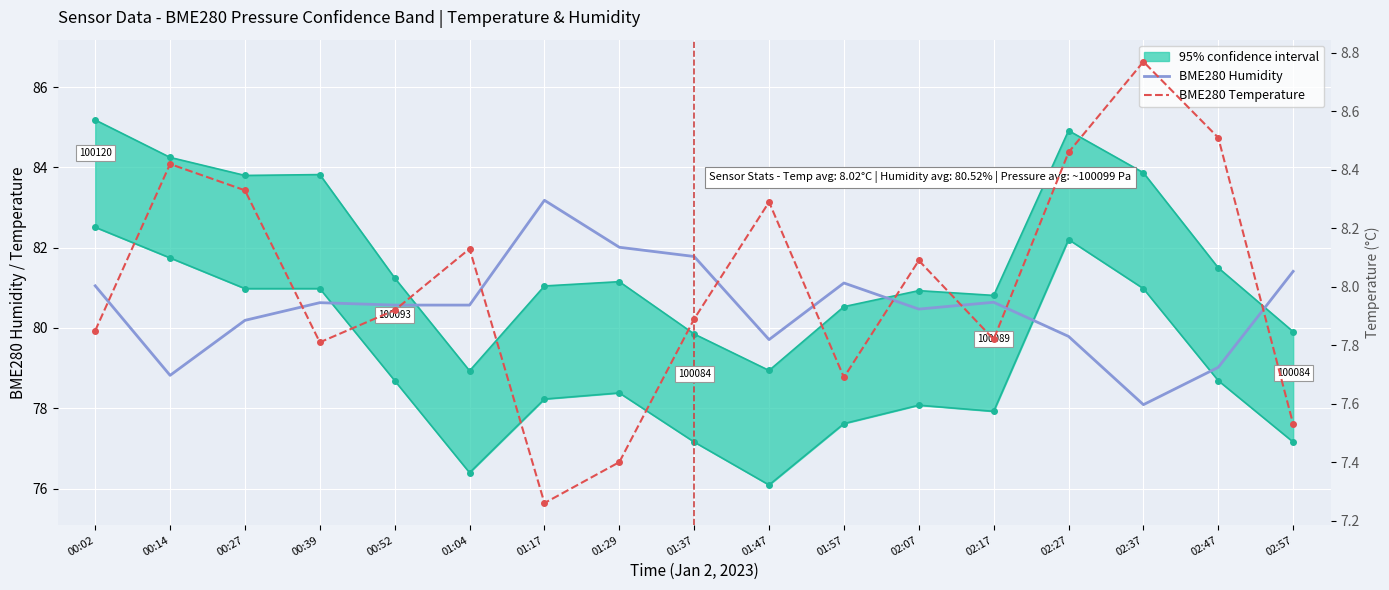

Which series has the widest spread of values?

BME280 Humidity